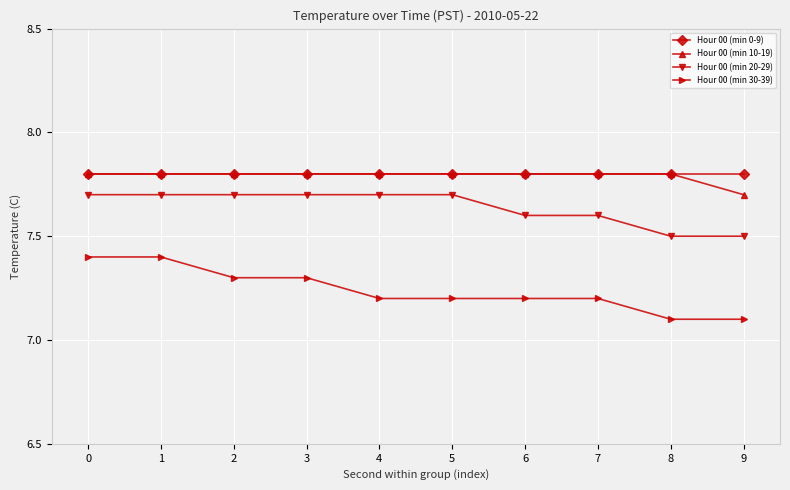

Reading left to right, transcribe all the data shown in this chart.

Hour 00 (min 0-9): 7.8	7.8	7.8	7.8	7.8	7.8	7.8	7.8	7.8	7.8
Hour 00 (min 10-19): 7.8	7.8	7.8	7.8	7.8	7.8	7.8	7.8	7.8	7.7
Hour 00 (min 20-29): 7.7	7.7	7.7	7.7	7.7	7.7	7.6	7.6	7.5	7.5
Hour 00 (min 30-39): 7.4	7.4	7.3	7.3	7.2	7.2	7.2	7.2	7.1	7.1